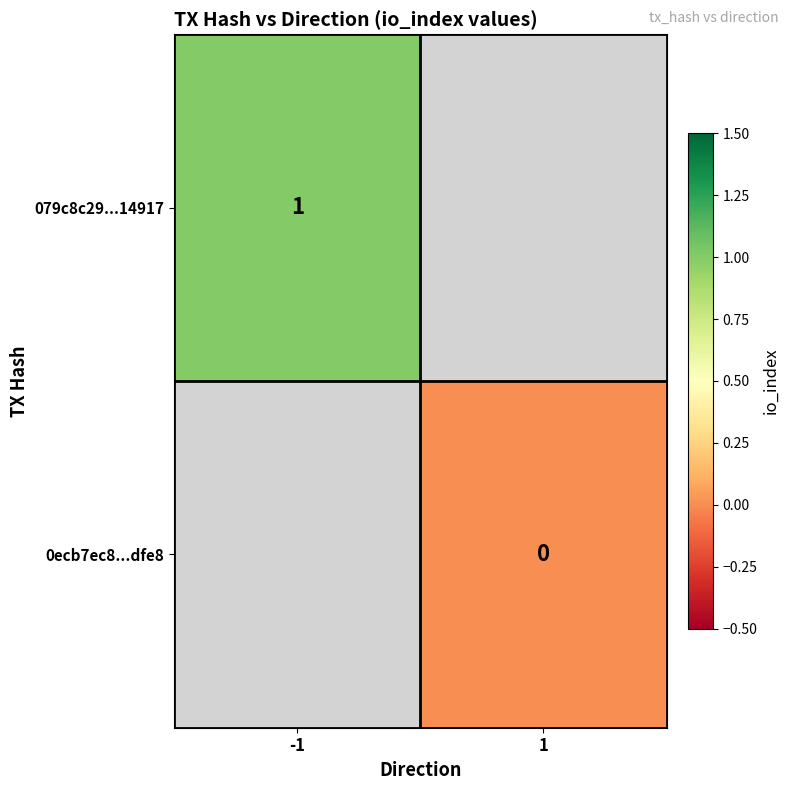

How many series are shown in this chart?

2